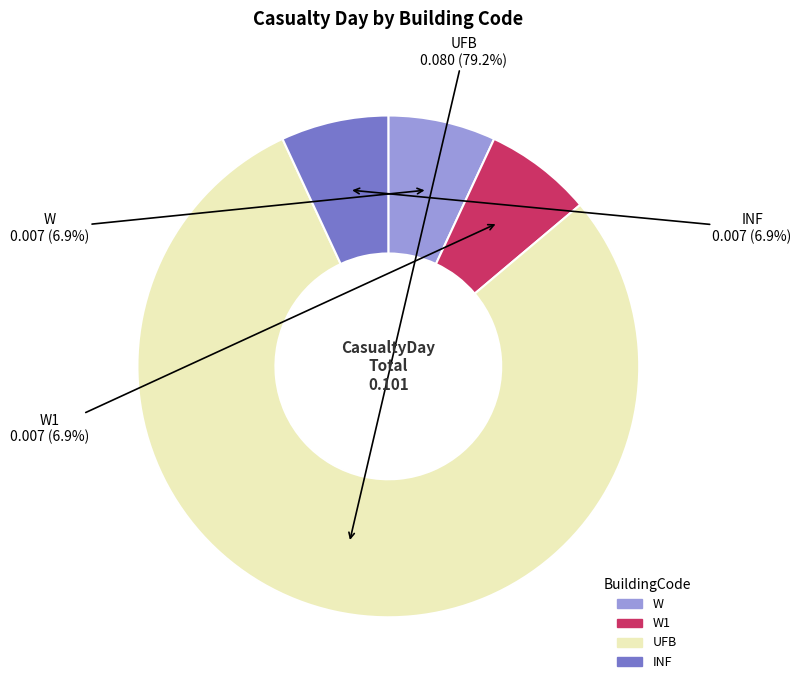

Is there a majority slice in this chart?

Yes